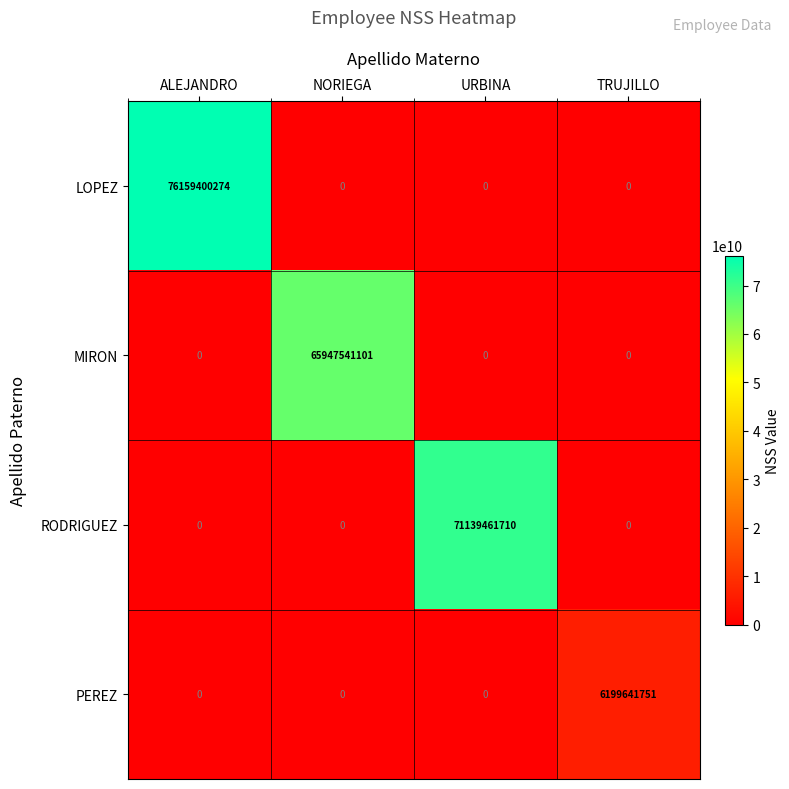

What is the difference between the maximum and second lowest values in the PEREZ series?

6199641751